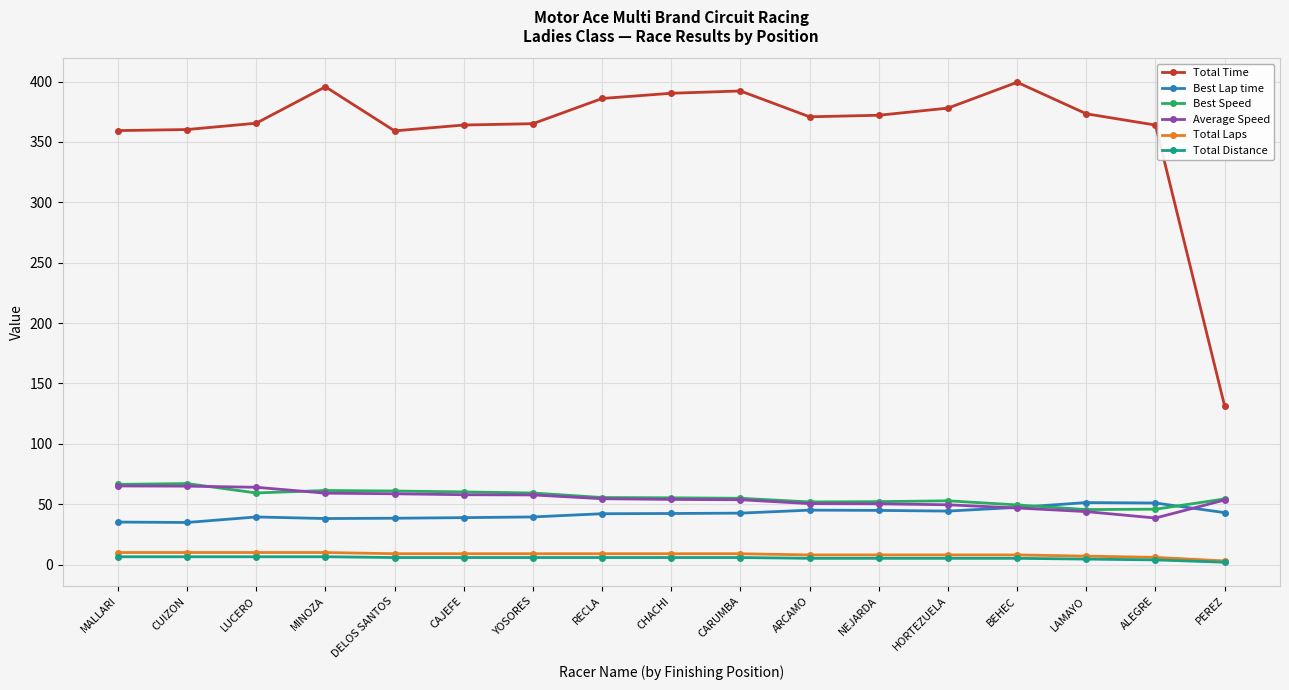

In Best Lap time, how many points are higher than both neighbors (excluding endpoints)?

3